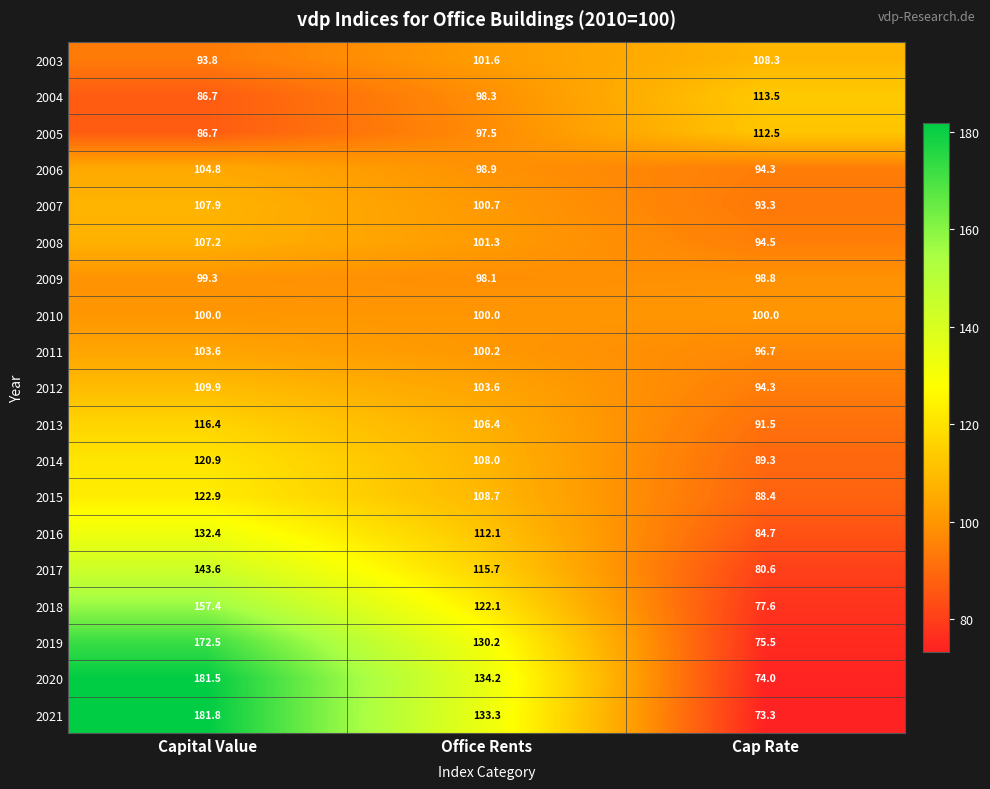

Count the number of categories in the chart.

3